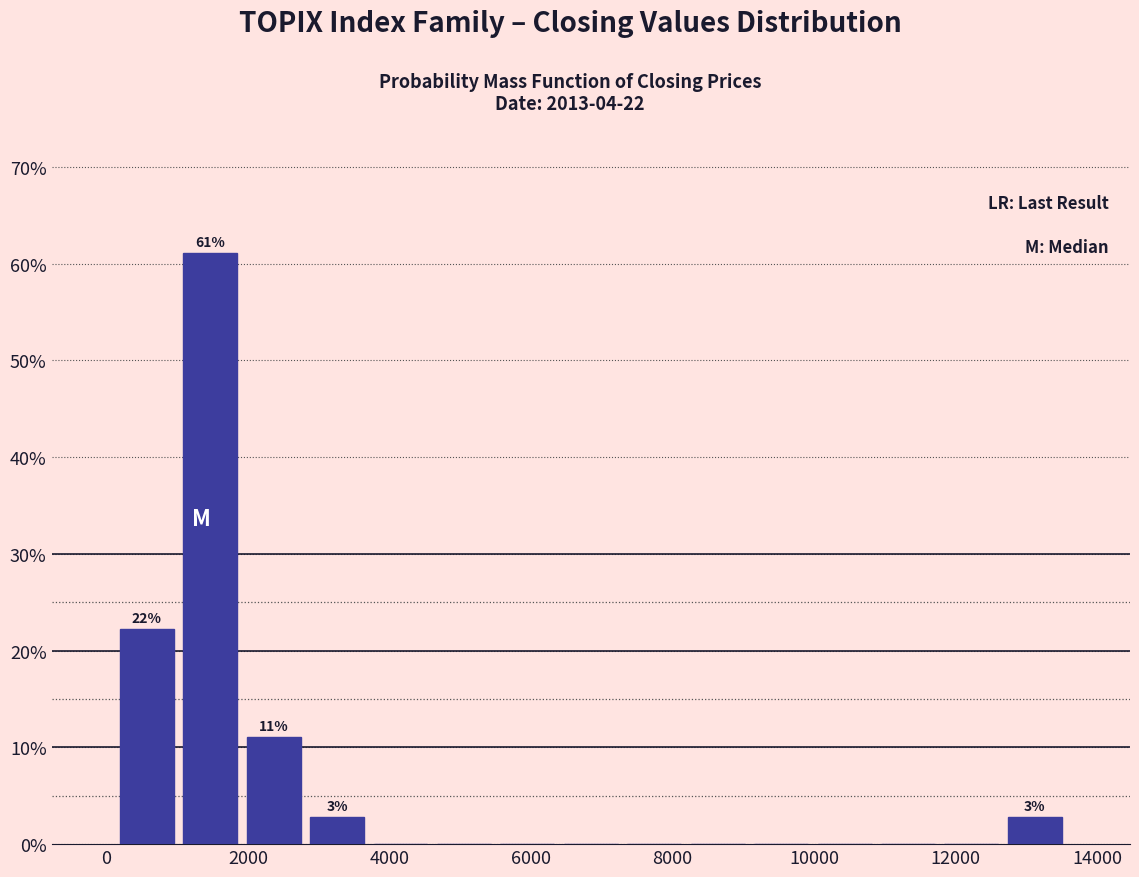

Over which range of the x-axis is the bar tallest?

1000 to 2000